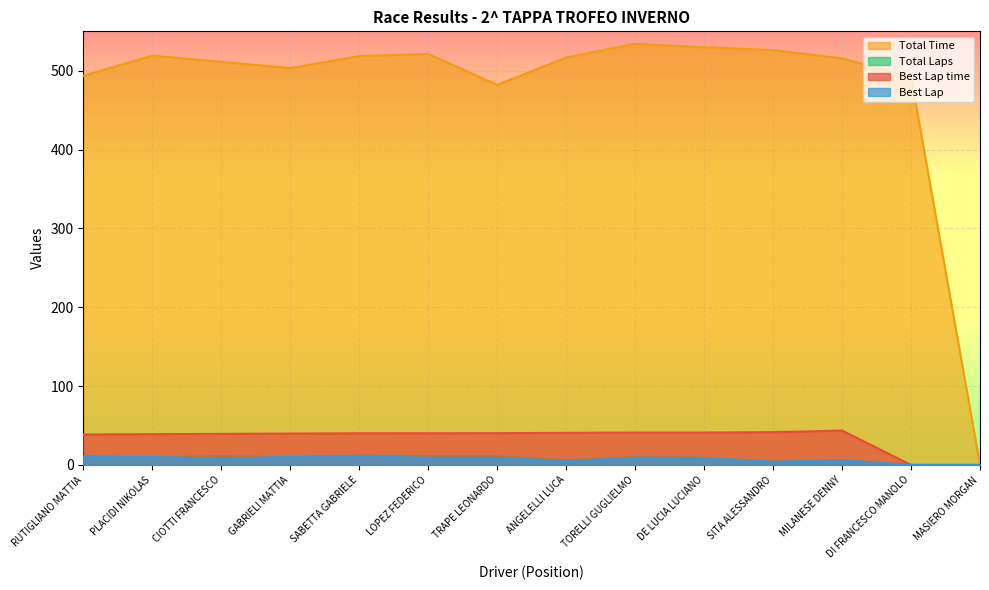

How many interior local peaks does the Best Lap time series have?

1